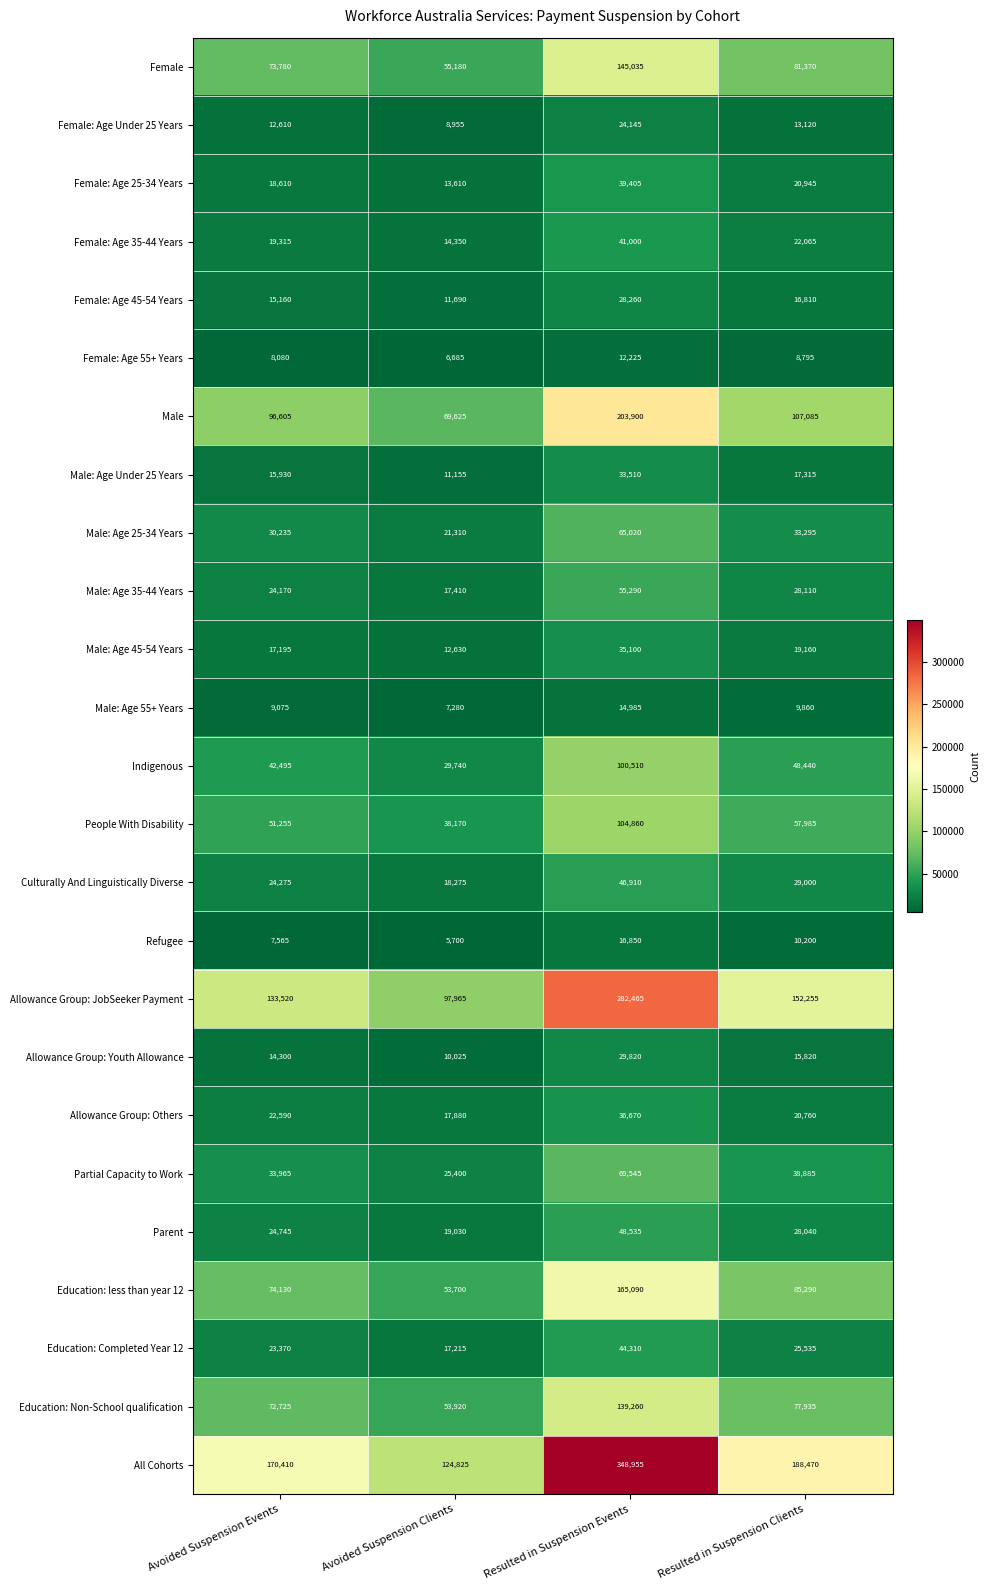

Rank the series at Avoided Suspension Events from highest to lowest value.

All Cohorts, Allowance Group: JobSeeker Payment, Male, Education: less than year 12, Female, Education: Non-School qualification, People With Disability, Indigenous, Partial Capacity to Work, Male: Age 25-34 Years, Parent, Culturally And Linguistically Diverse, Male: Age 35-44 Years, Education: Completed Year 12, Allowance Group: Others, Female: Age 35-44 Years, Female: Age 25-34 Years, Male: Age 45-54 Years, Male: Age Under 25 Years, Female: Age 45-54 Years, Allowance Group: Youth Allowance, Female: Age Under 25 Years, Male: Age 55+ Years, Female: Age 55+ Years, Refugee